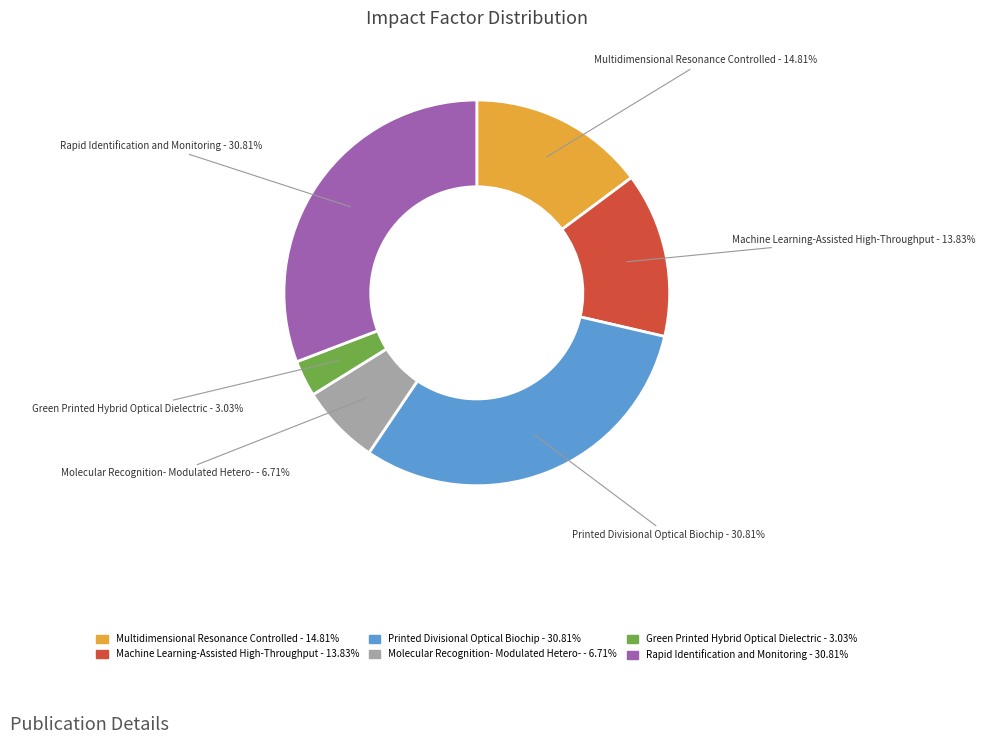

Which slice is the smallest?

Green Printed Hybrid Optical Dielectric